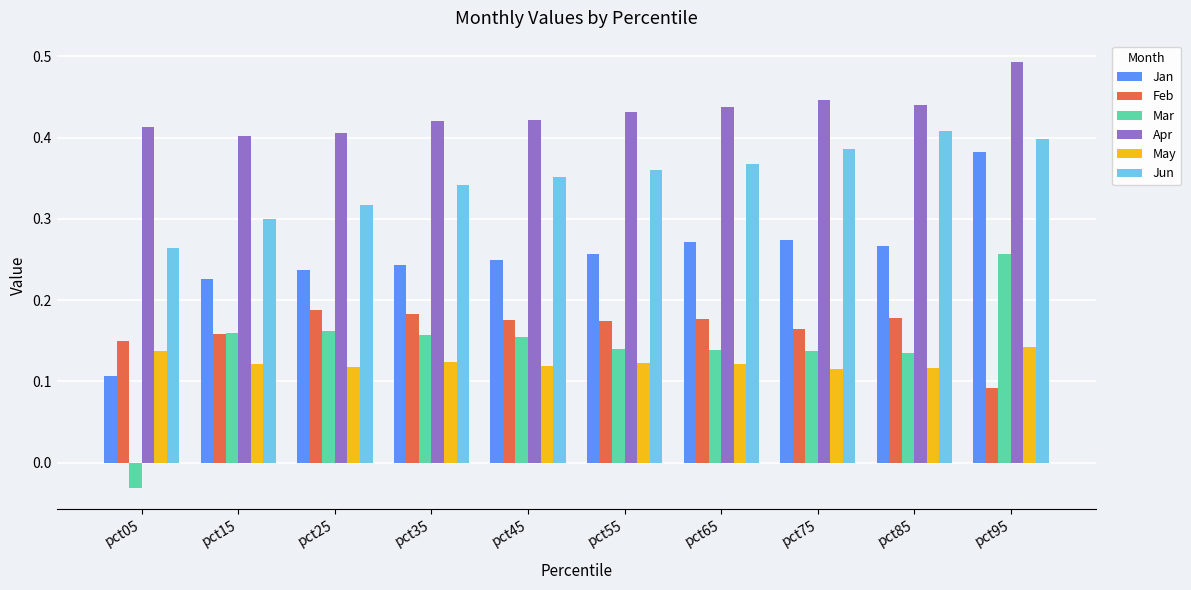

Where does the Mar series first go above 0?

pct15